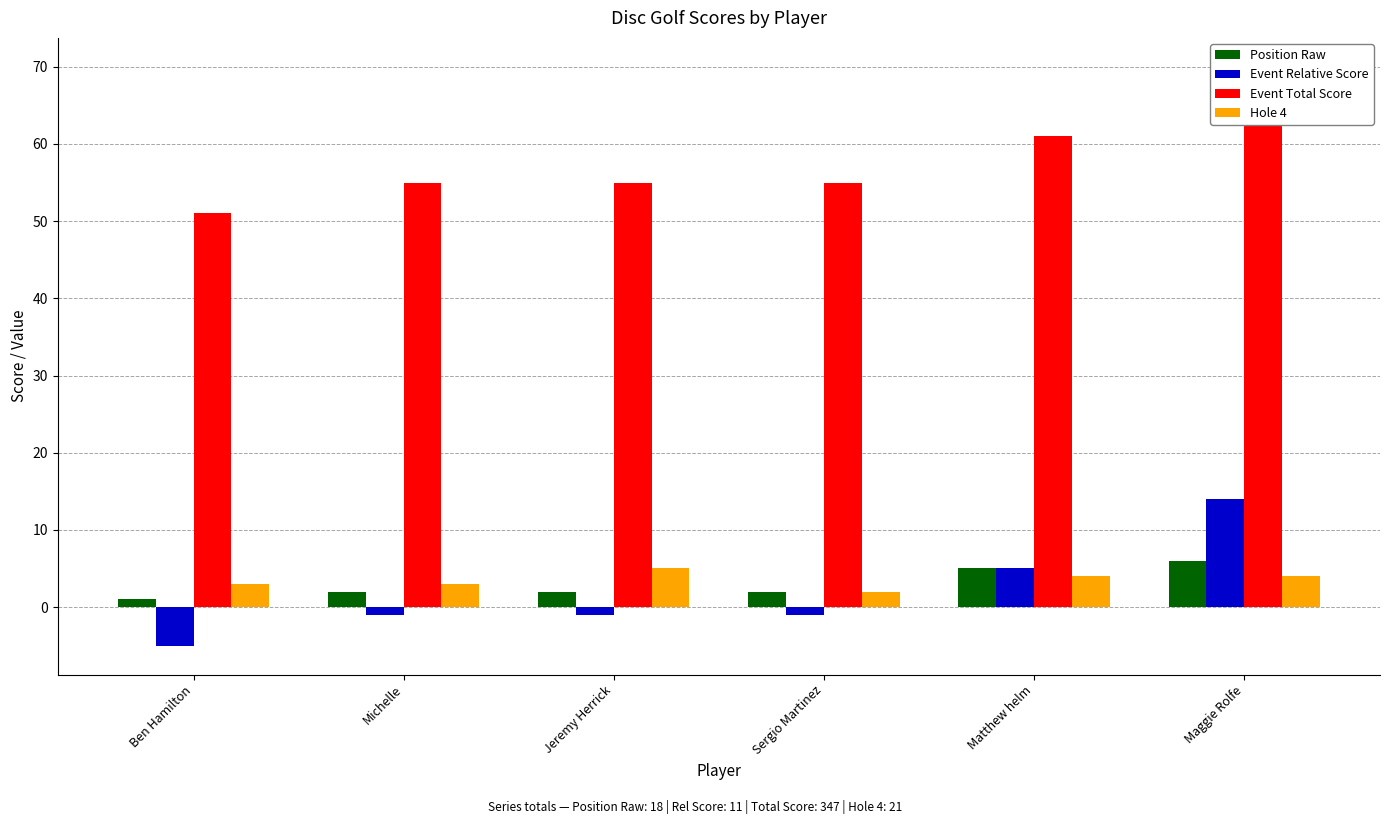

List the series in order of their peak value, highest first.

Event Total Score, Event Relative Score, Position Raw, Hole 4